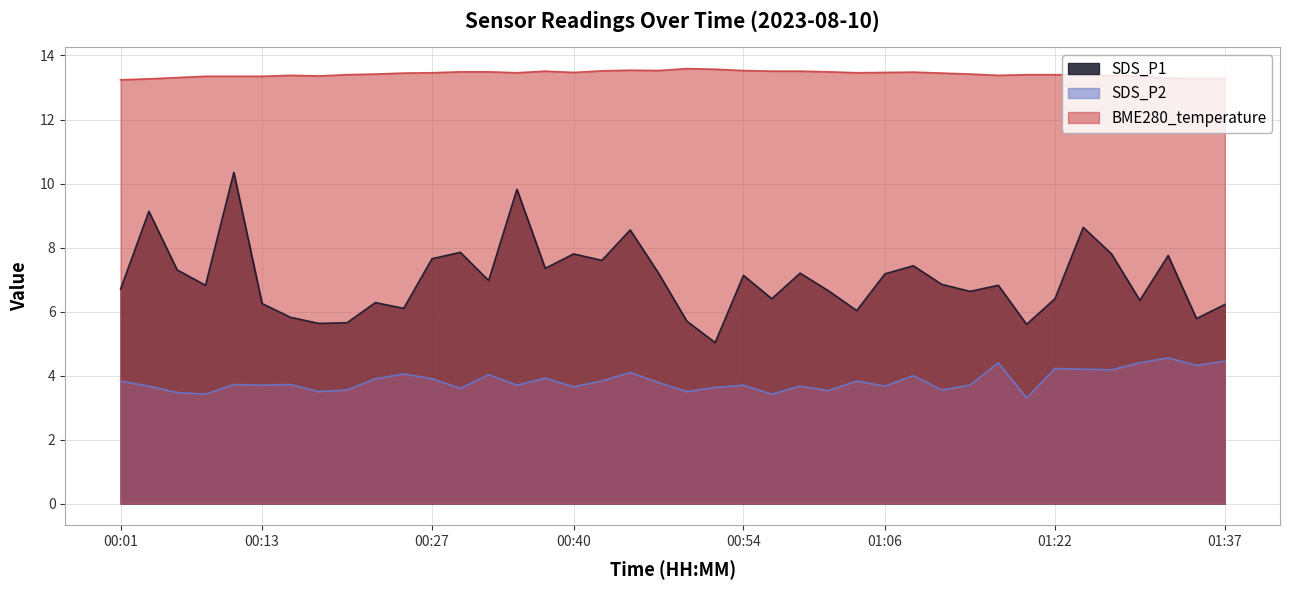

True or false: BME280_temperature has more than 2 interior local peaks.

True